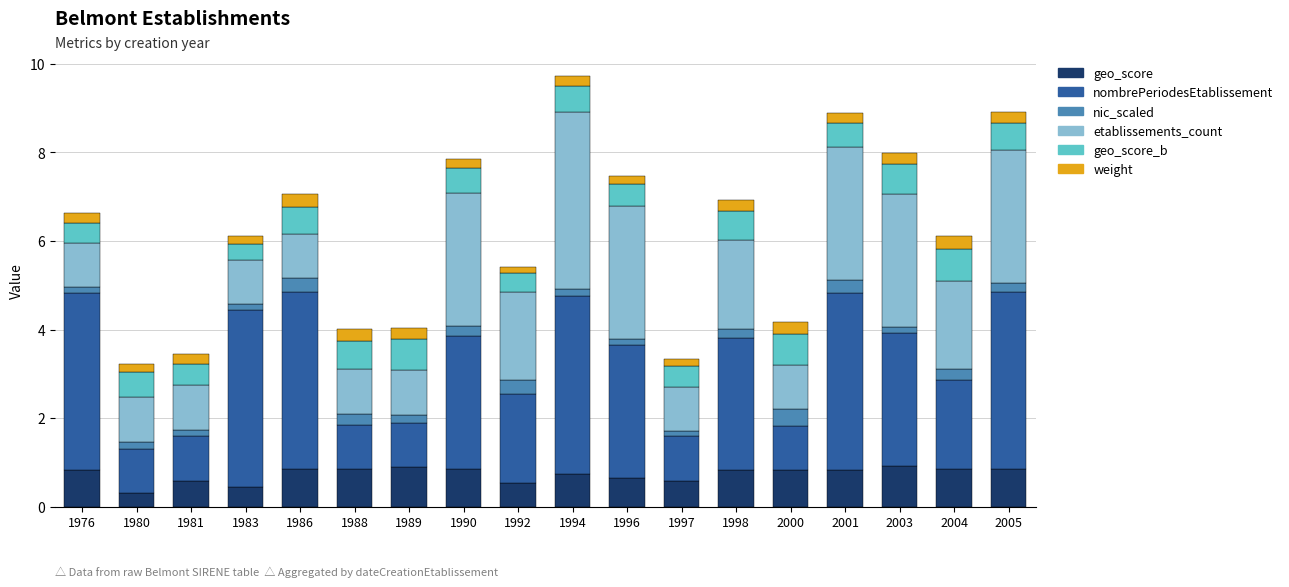

Is it true that geo_score equals 0.9 at 1989?

True